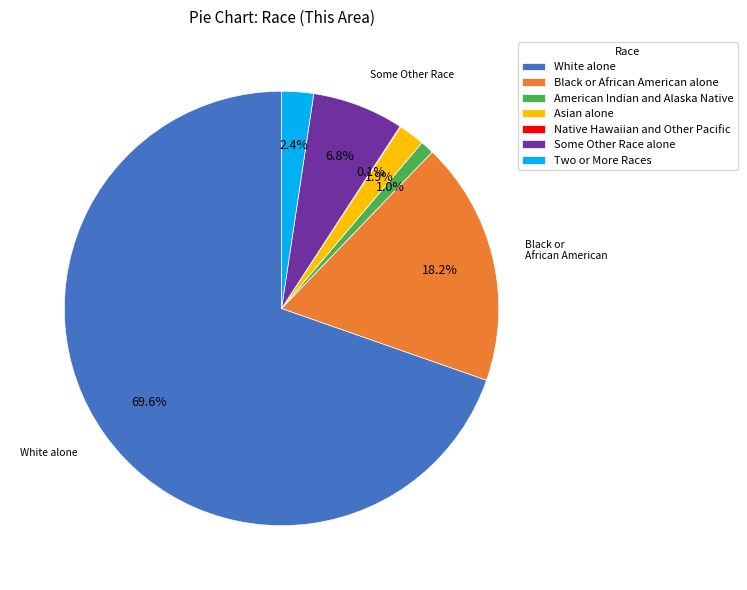

Which has a higher value, American Indian and Alaska Native or Asian alone?

Asian alone